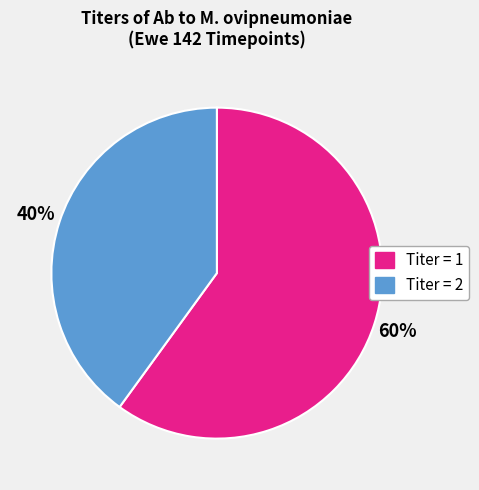

To the nearest percent, what is the average slice percentage?

50%